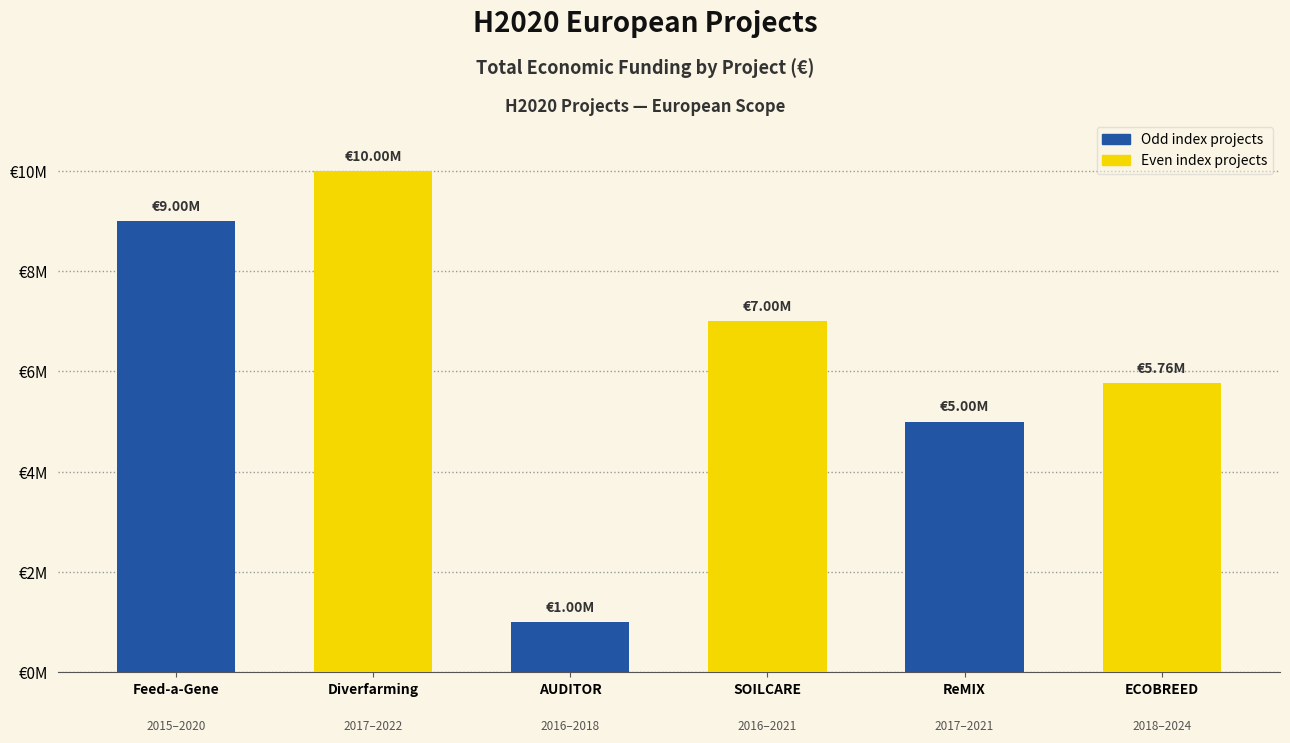

Does the chart contain any negative values?

No